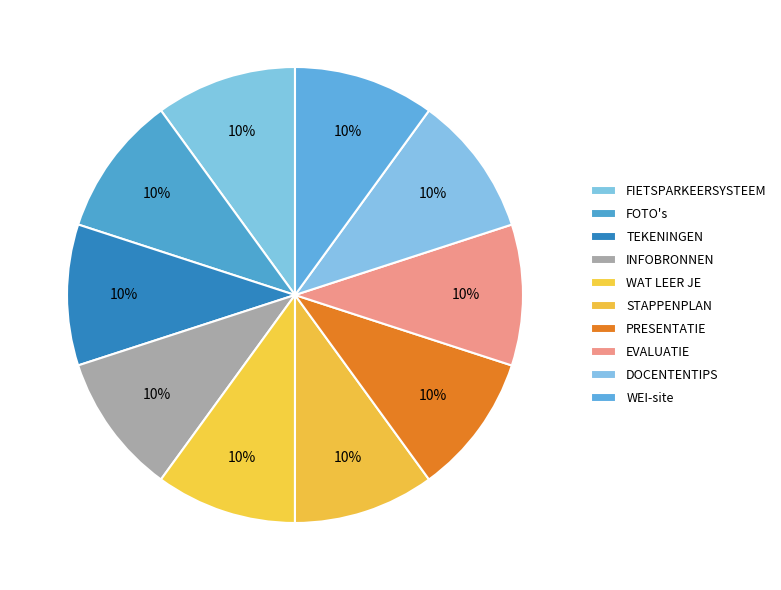

Count the number of slices in the pie.

10